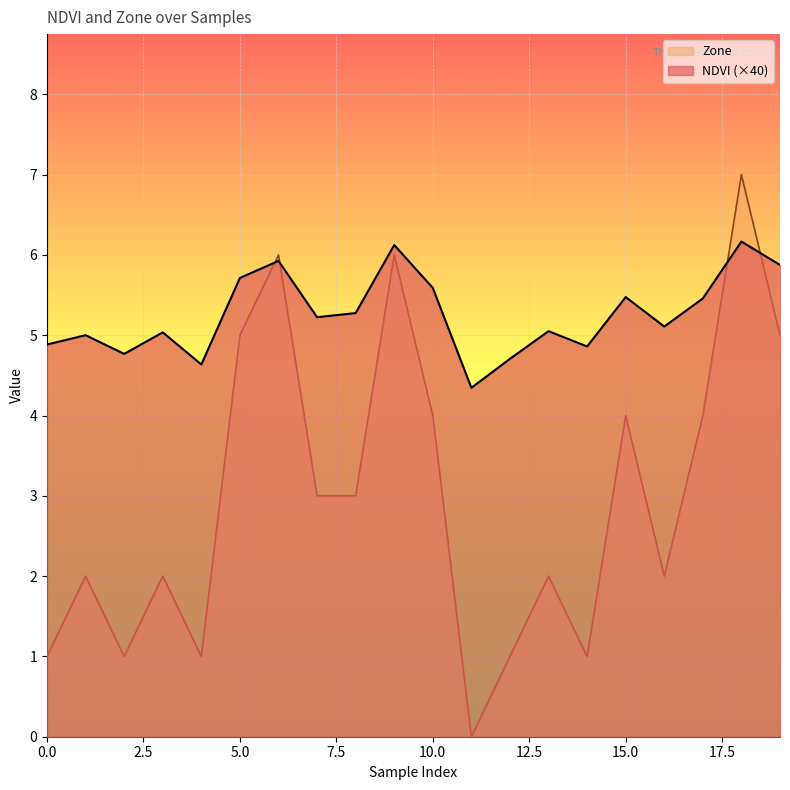

How many lines are shown in the chart?

2